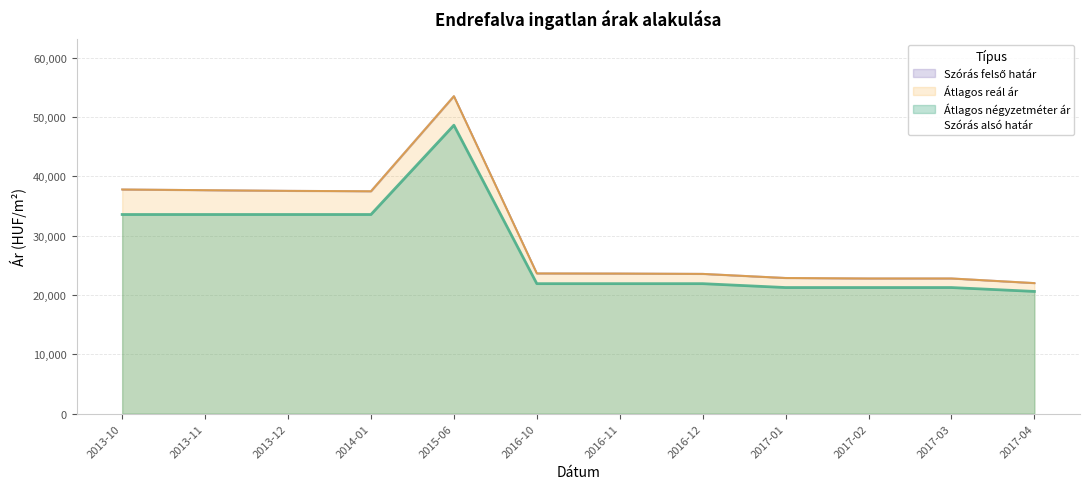

What is the sum of the values at 2017-03 and 2016-10?

46419